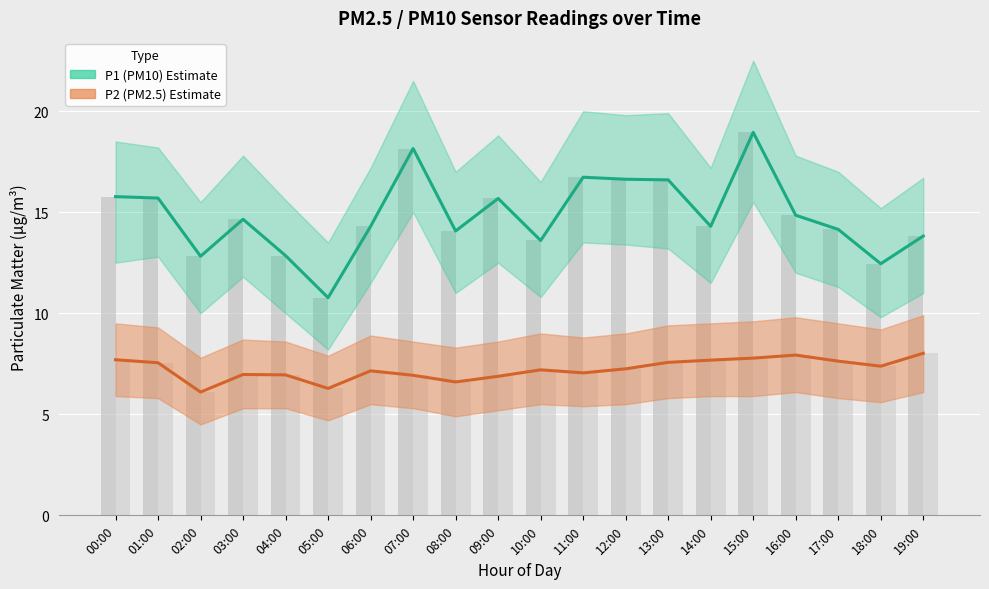

At which label does P1 (PM10) Estimate reach its peak?

15:00